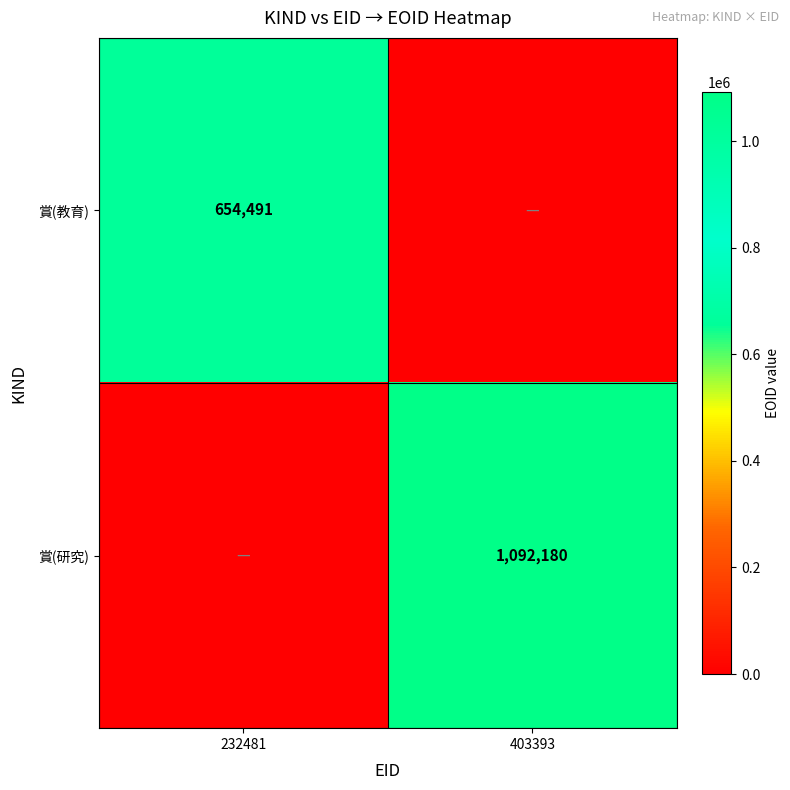

The value of 賞(研究) at 403393 is 1092180. True or false?

True